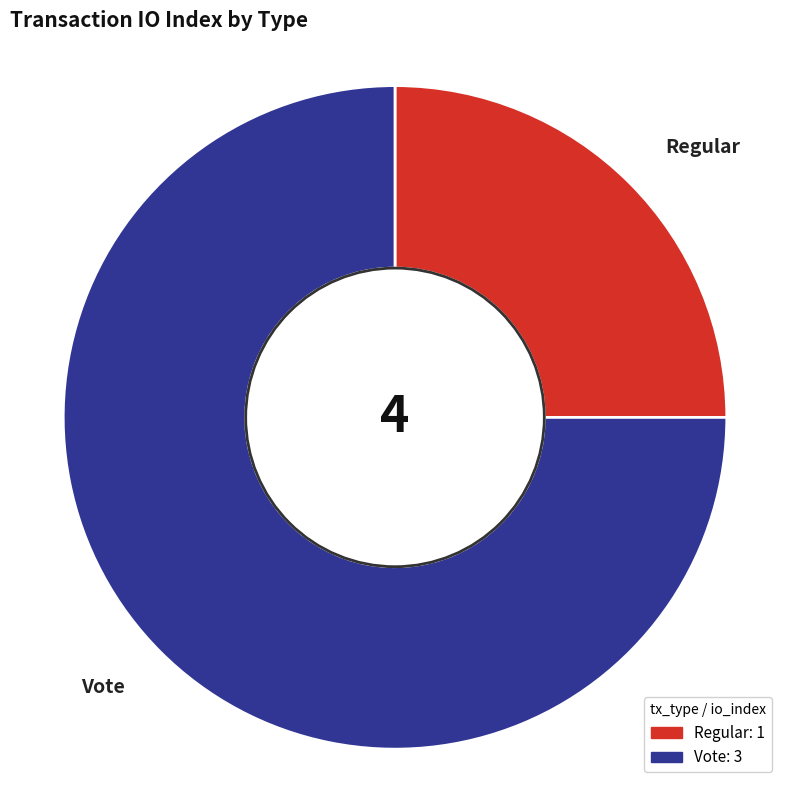

The Vote slice represents 66% of the pie. True or false?

False